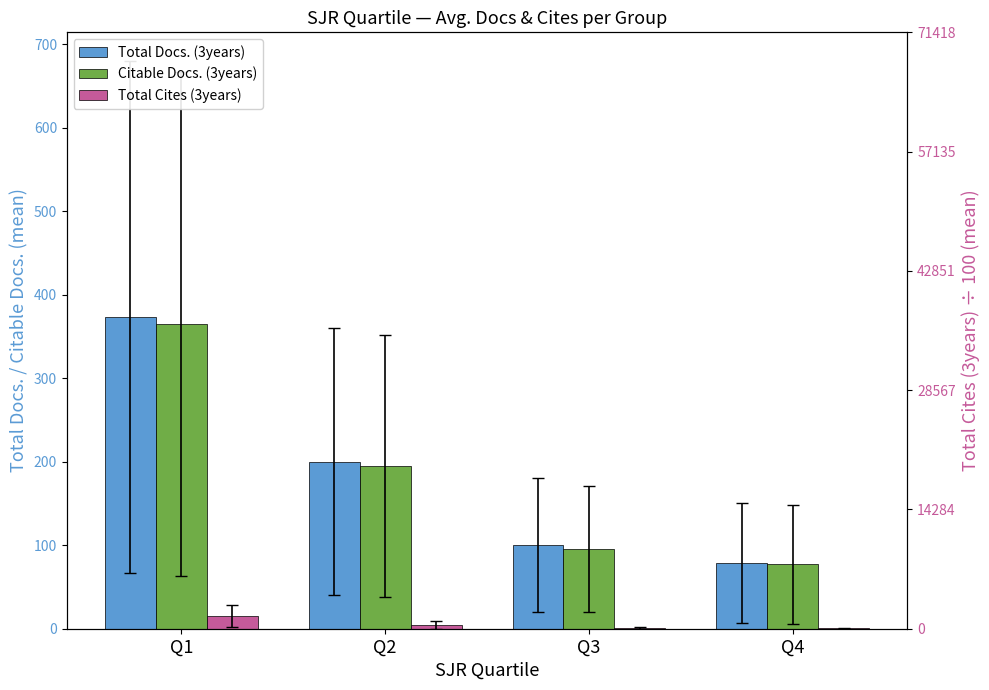

Read the Total Docs. (3years) value at Q4.

78.6